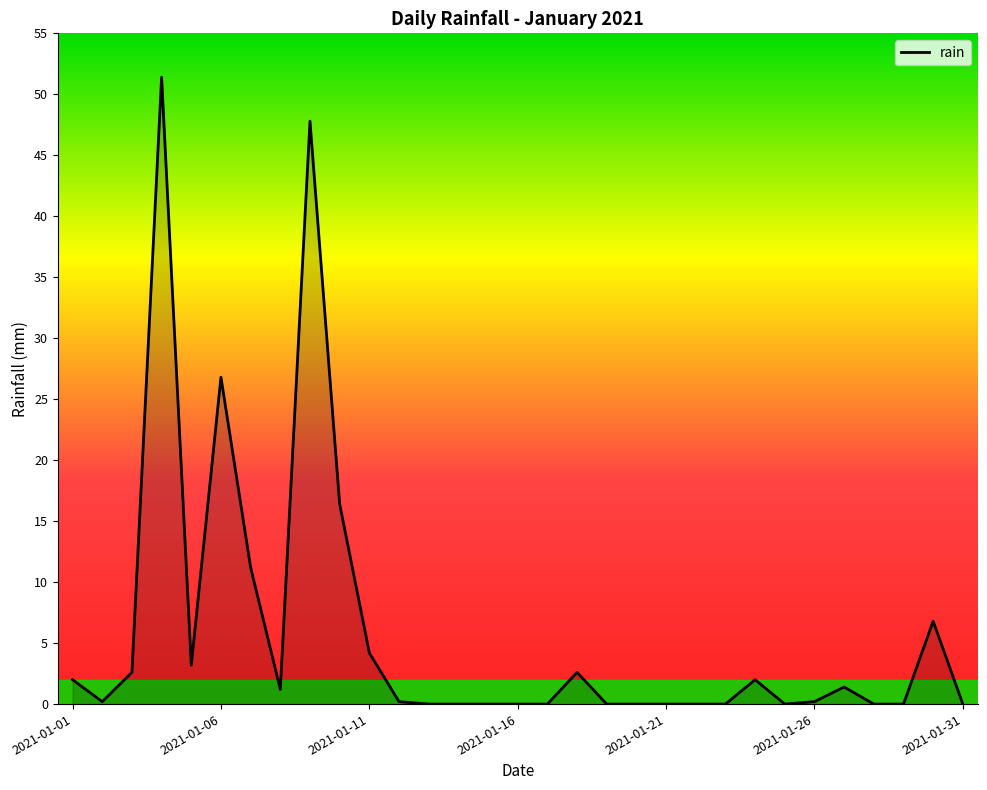

What is the difference between the maximum and minimum values?

51.4